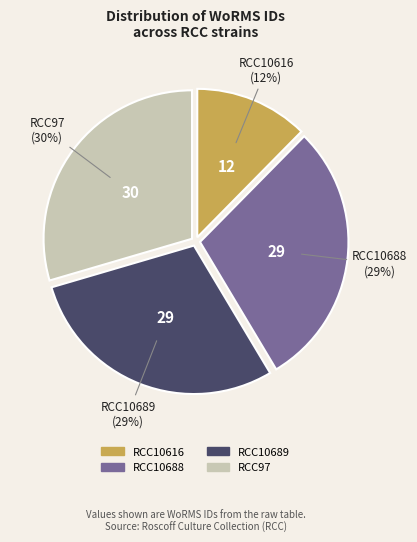

The RCC10616 slice represents 2% of the pie. True or false?

False